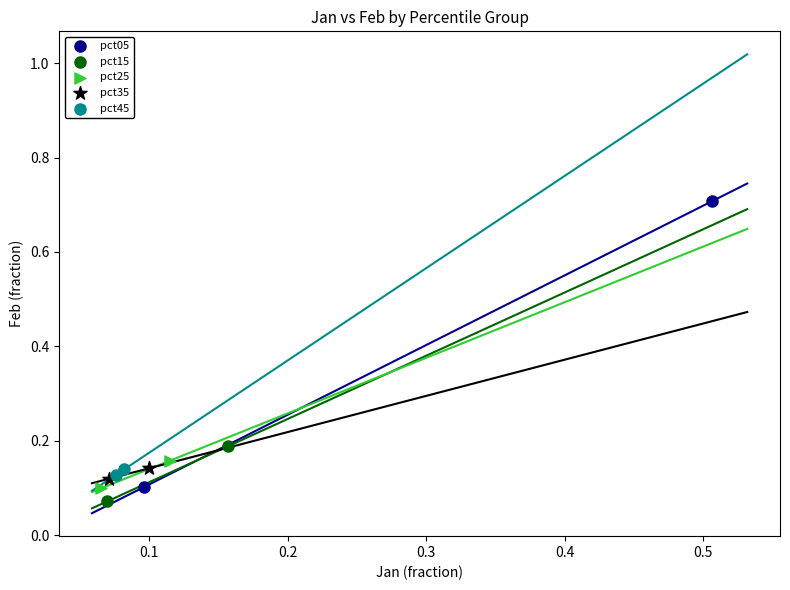

What are all the series names shown in the legend?

pct05, pct15, pct25, pct35, pct45